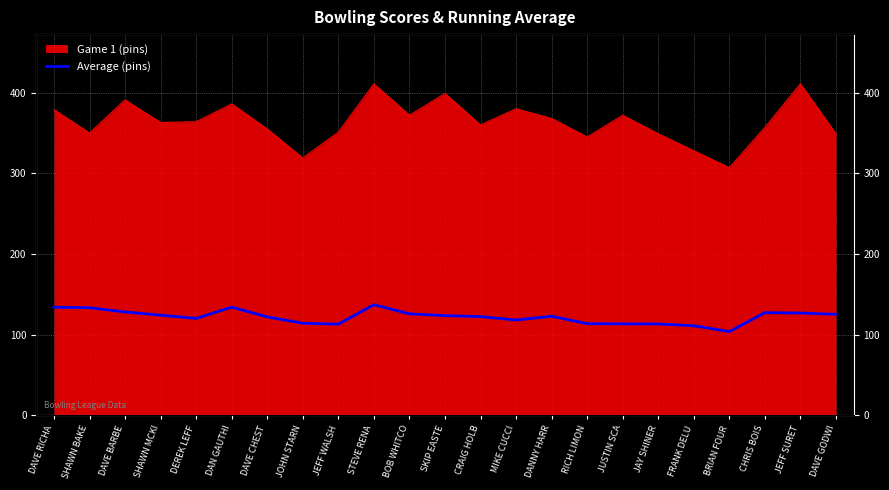

What position from the left is BOB WHITCO?

11